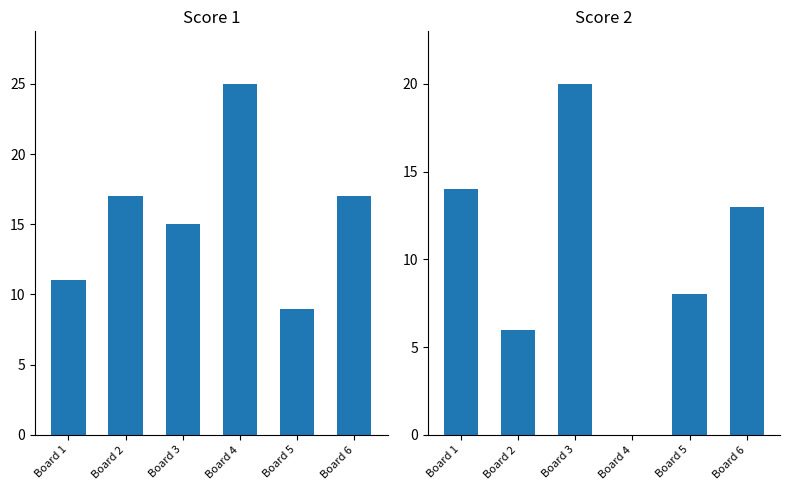

What is the maximum value for Score 2?

20